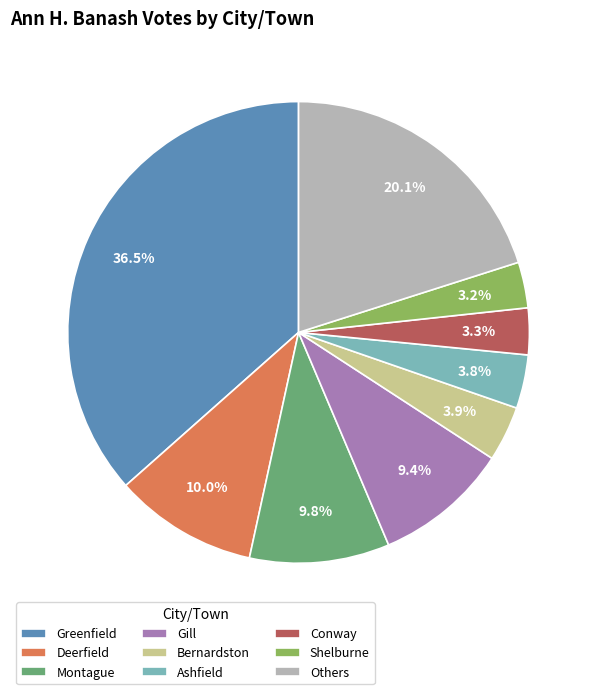

Is there any slice that represents more than half of the pie?

No